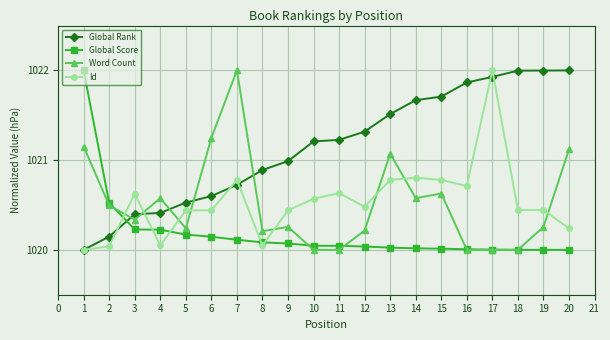

What is the highest value of the Word Count series?

1022.0